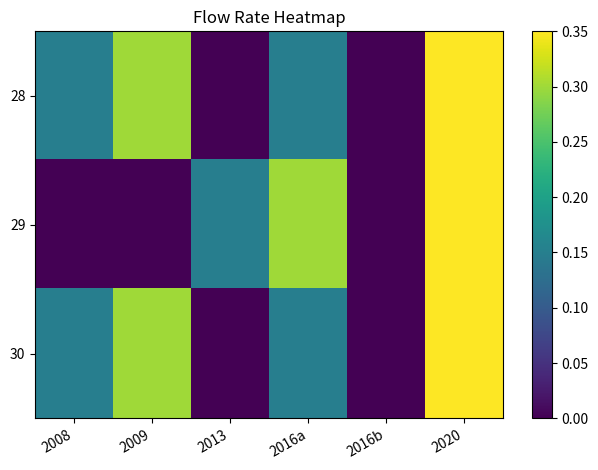

Rank the series at 2009 from lowest to highest value.

29, 28, 30